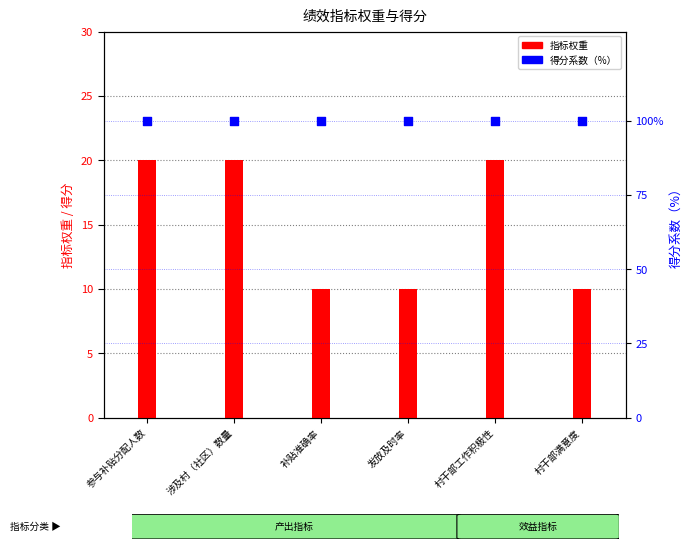

What are all the series names shown in the legend?

指标权重, 得分系数（%）